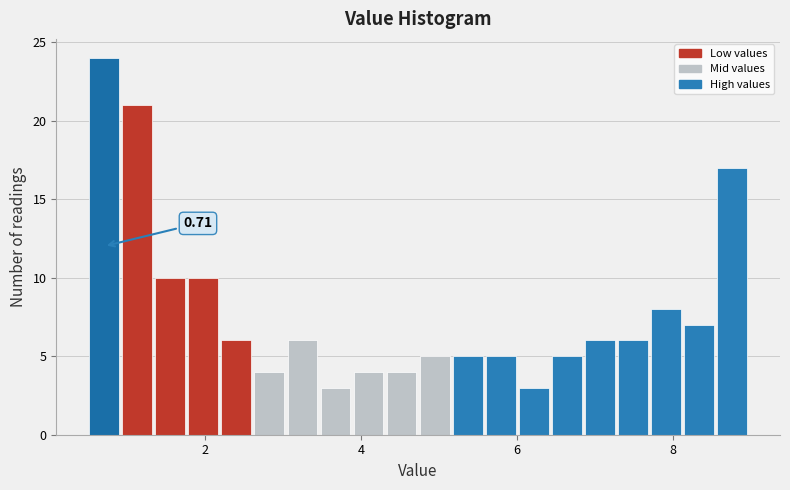

Around what value on the x-axis is the tallest bar? Give the approximate position of its centre, as read against the axis.

0.8